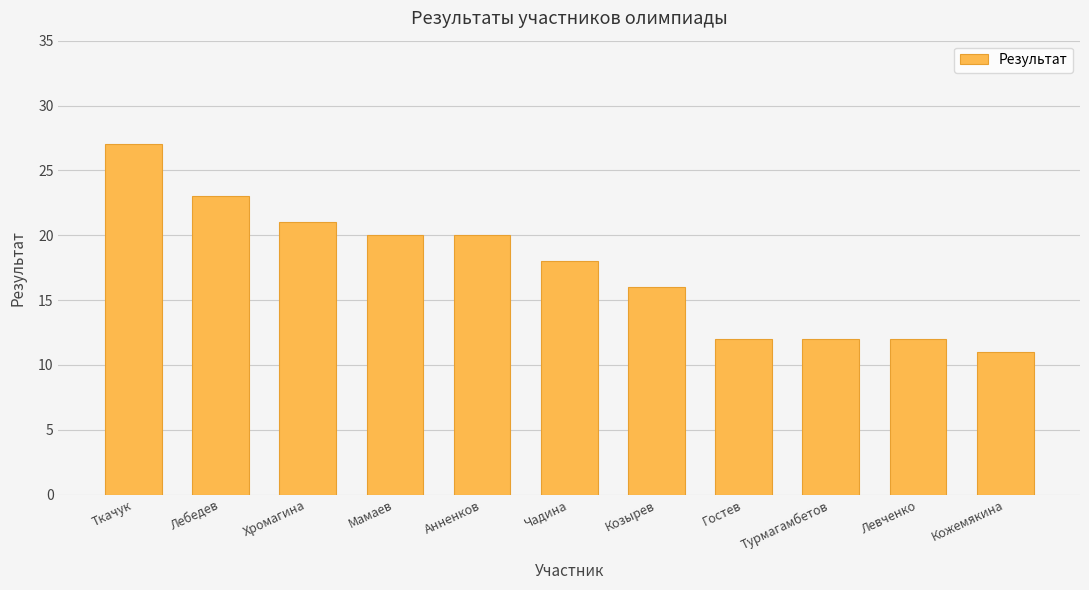

True or false: the data shows 7 at Кожемякина.

False